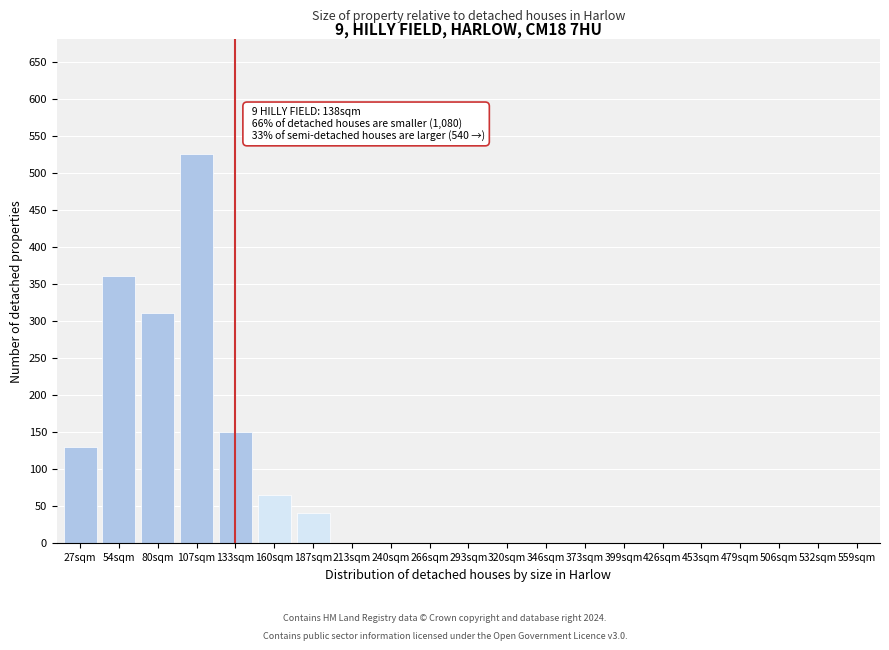

What is the sum of all values?

1580